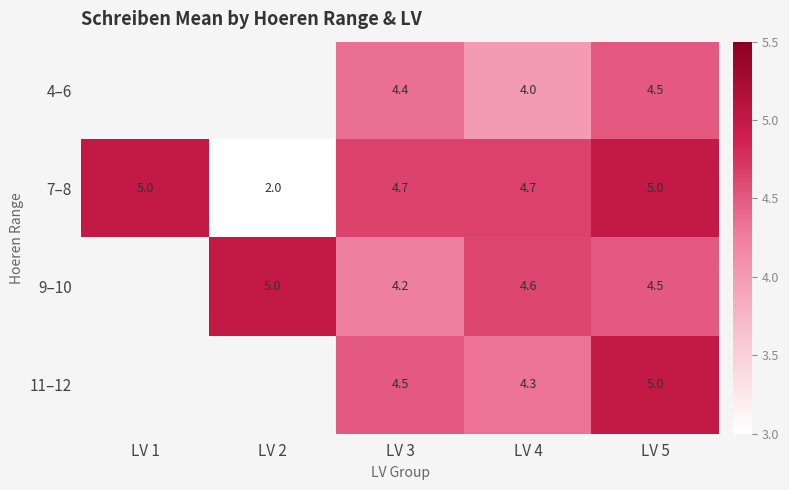

List the series in order of their overall mean, lowest first.

4–6, 7–8, 9–10, 11–12